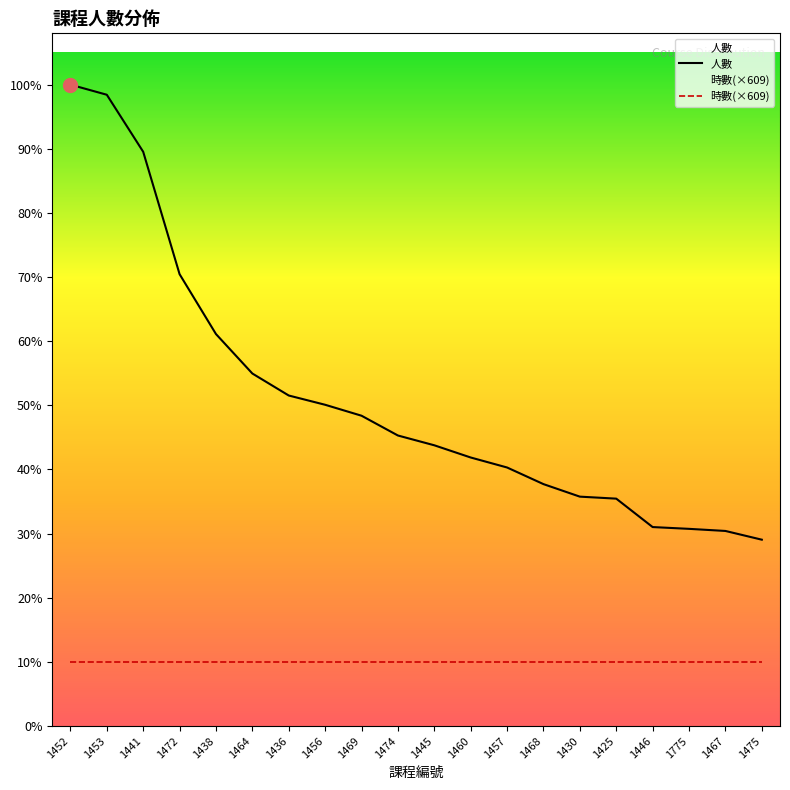

True or false: 人數 and 時數(×609) cross at least once.

False